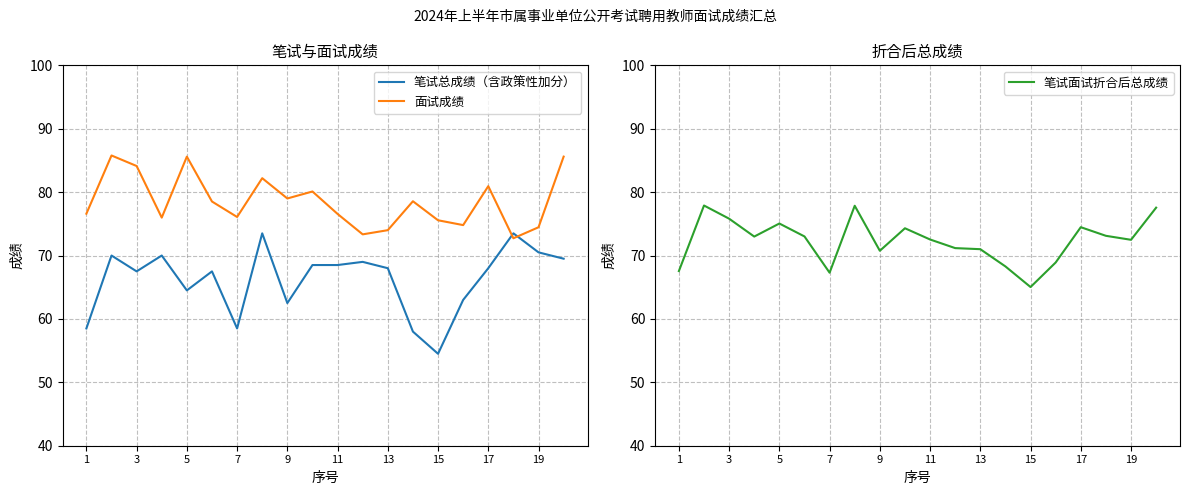

In 笔试面试折合后总成绩, how many points are higher than both neighbors (excluding endpoints)?

5